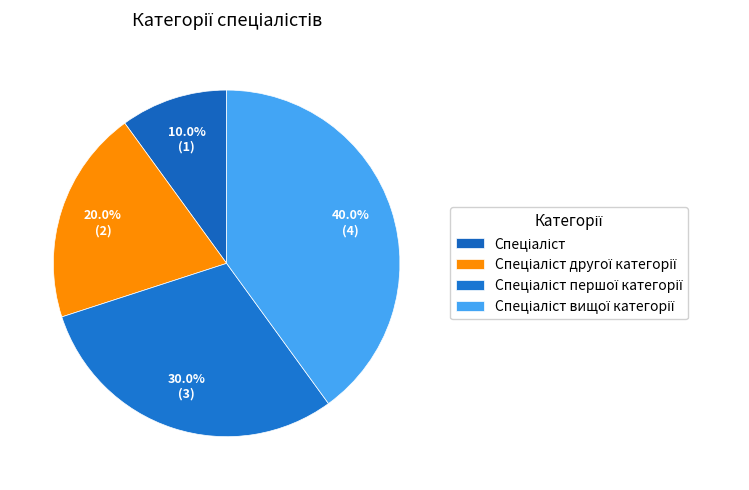

To the nearest percent, what portion does Спеціаліст другої категорії represent?

20%